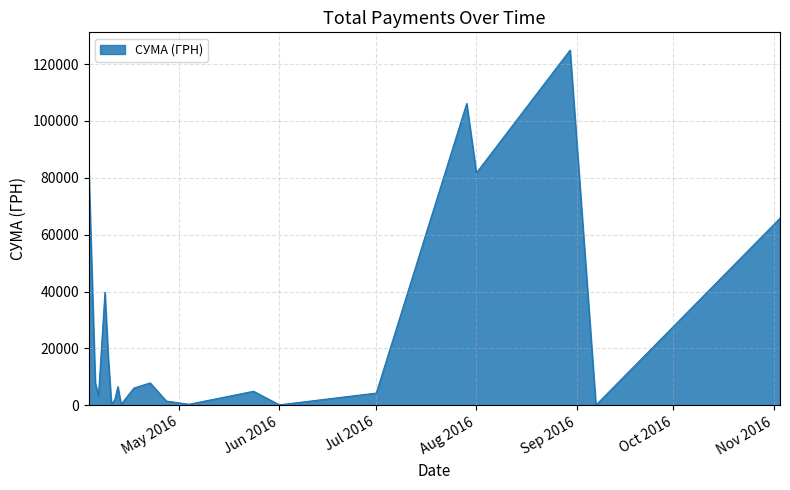

What is the greatest value displayed?

124904.8